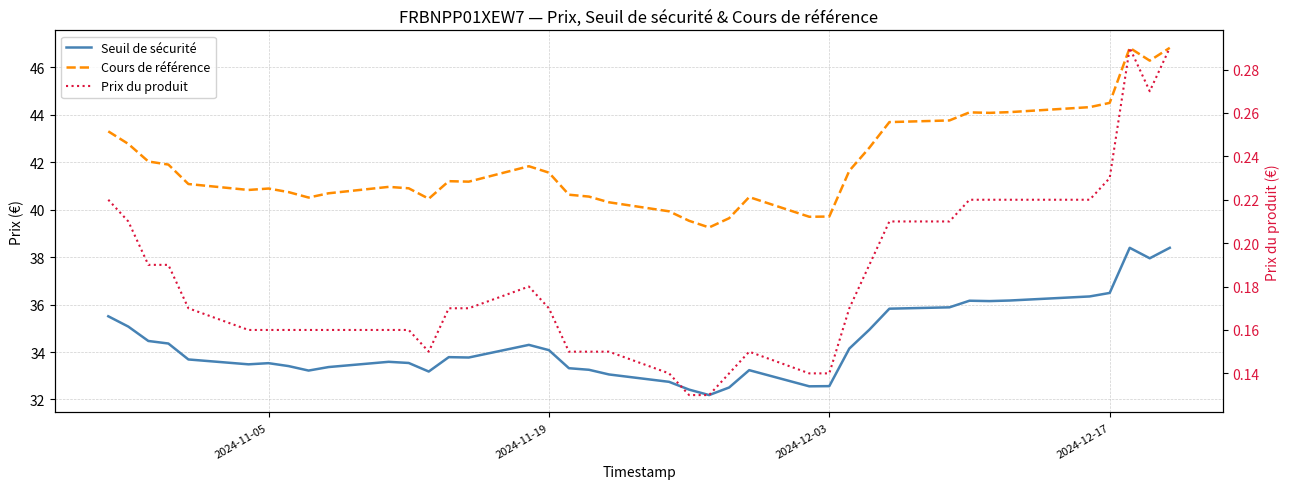

What is the minimum value shown in the chart?

0.1